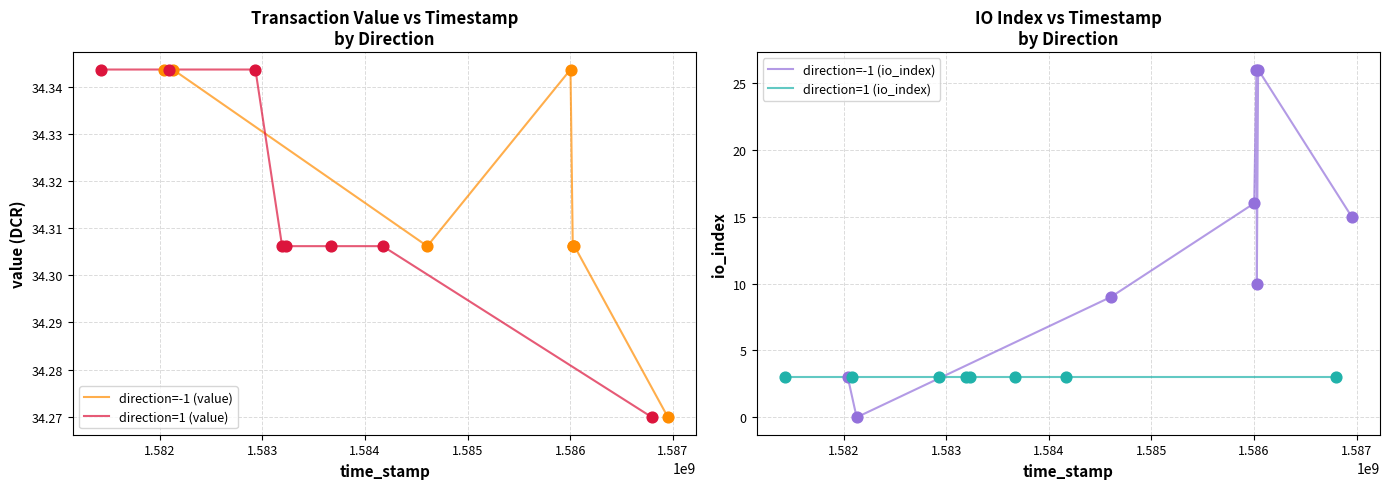

At which category is the sum across all series the highest?

1.585